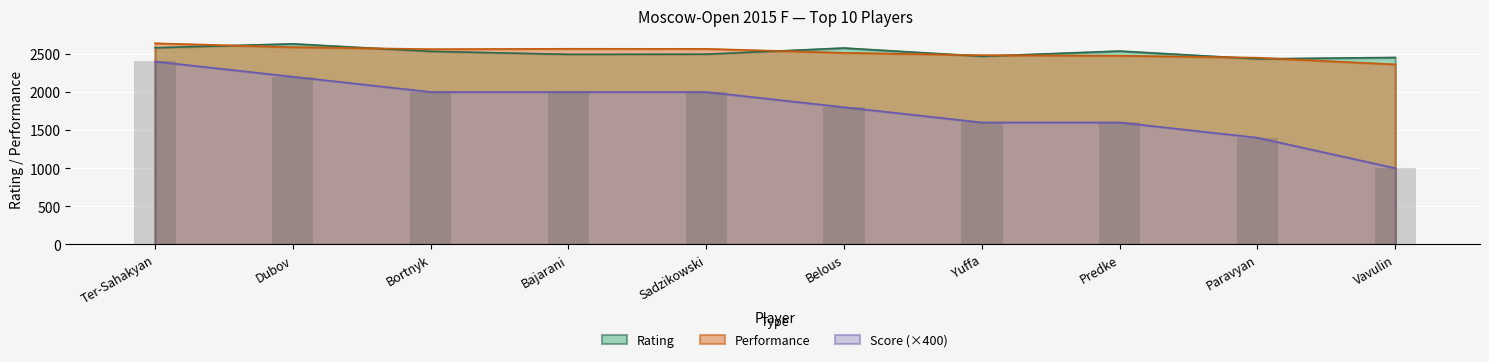

Which has a higher value, Vavulin or Sadzikowski?

Sadzikowski